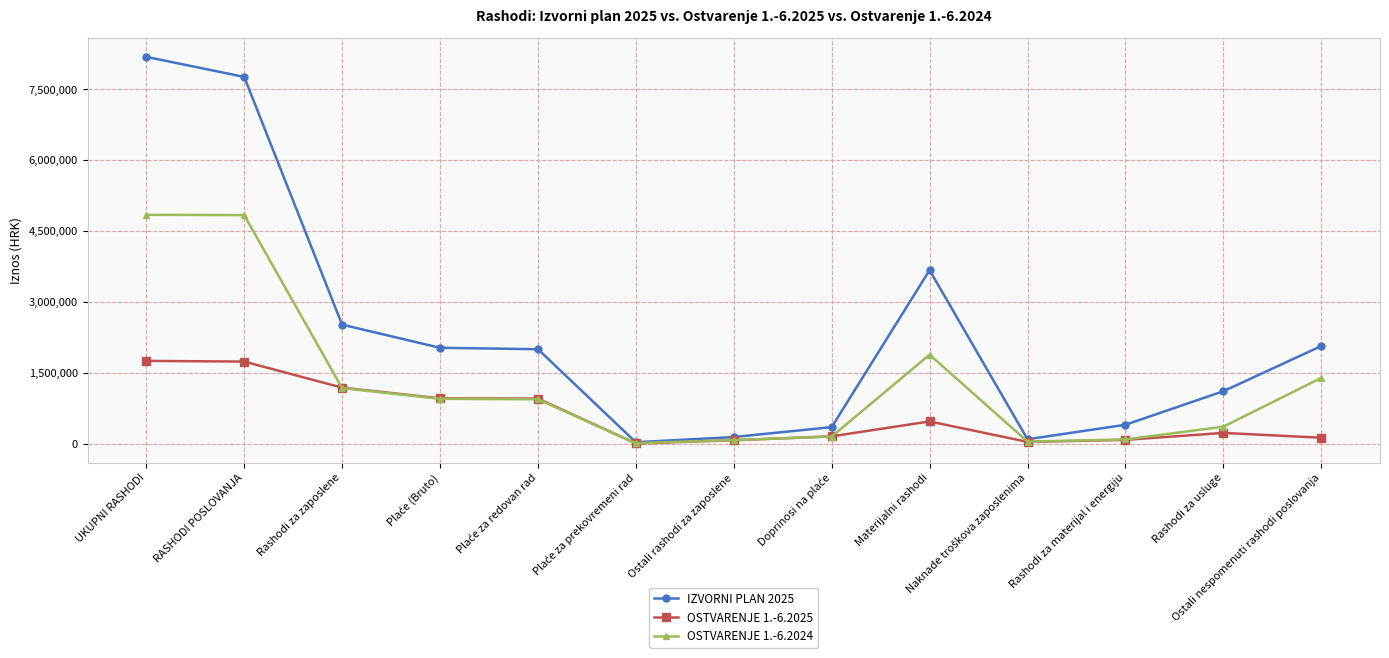

At how many categories does at least one series exceed 2928534?

3